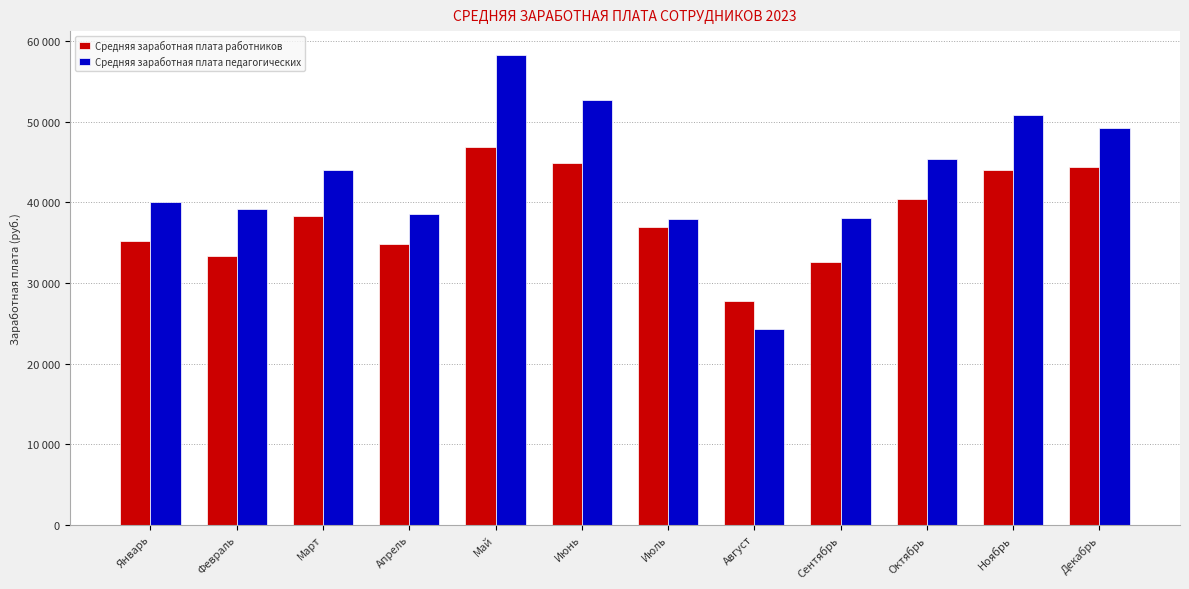

What is the approximate value of Средняя заработная плата работников at Февраль?

33323.0